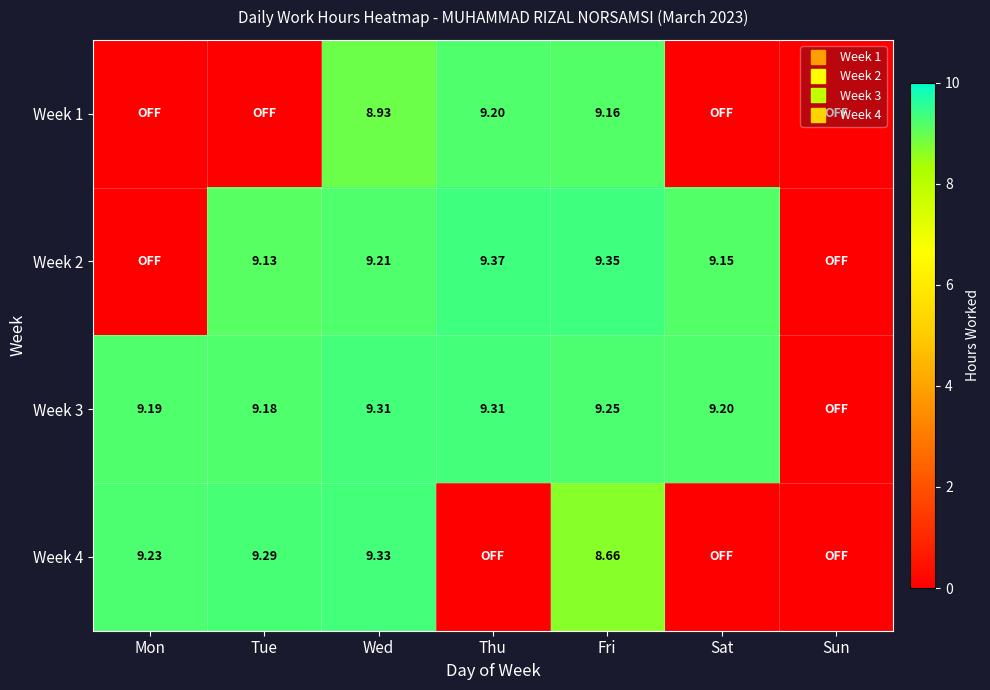

At which category is the sum across all series the highest?

Wed